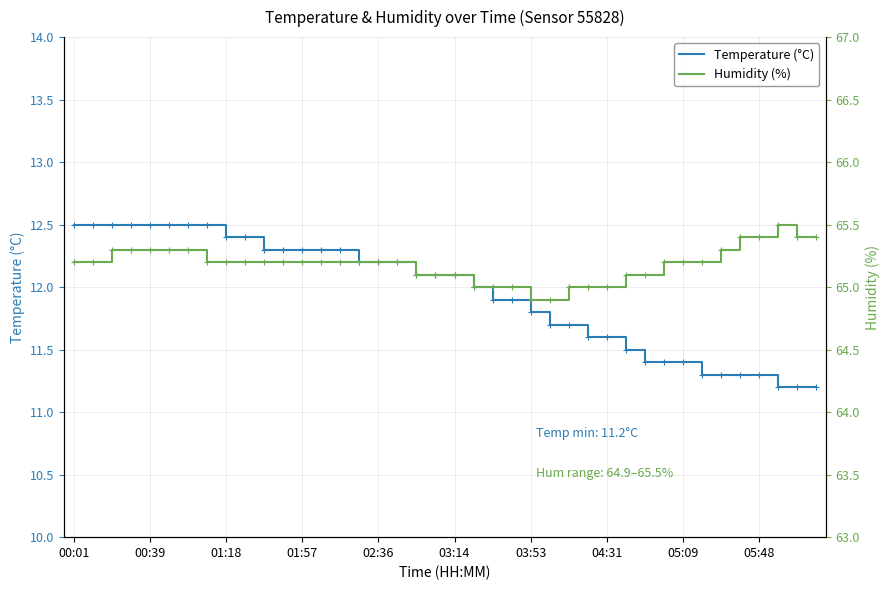

Is it true that Temperature (°C) equals 12.5 at 00:01?

True